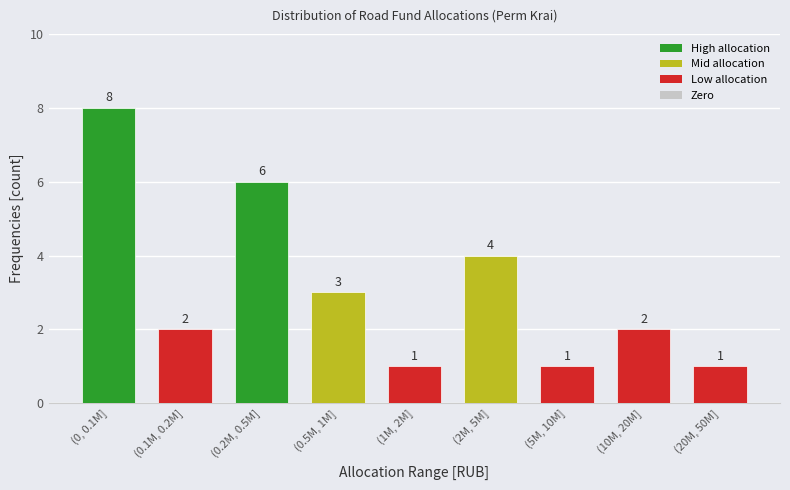

Reading left to right, what are all the values shown in this chart?

8	2	6	3	1	4	1	2	1